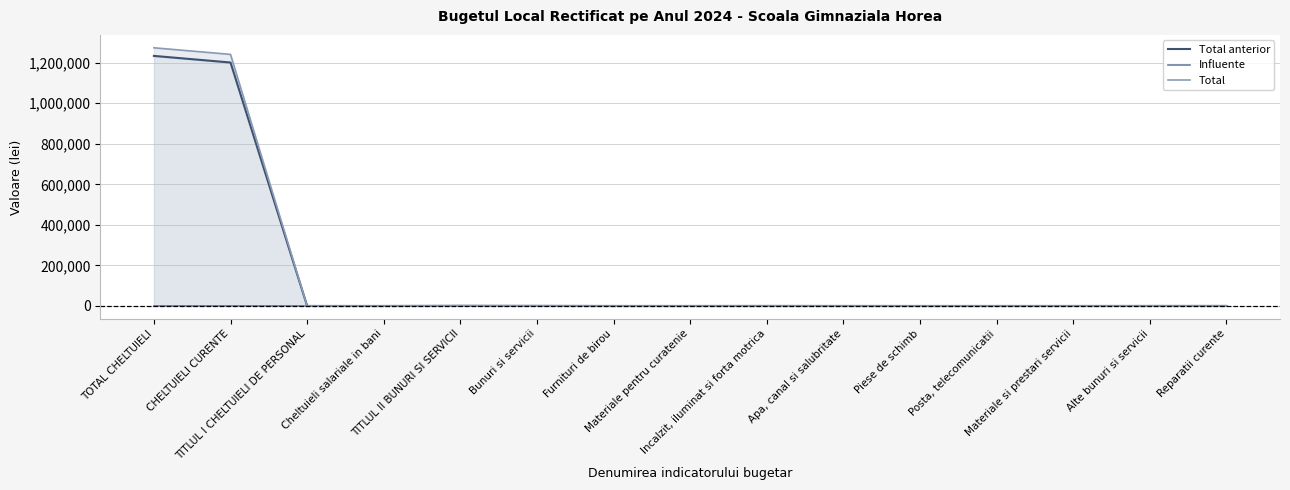

What is the approximate value of Total at Alte bunuri si servicii, to the nearest 50?

150